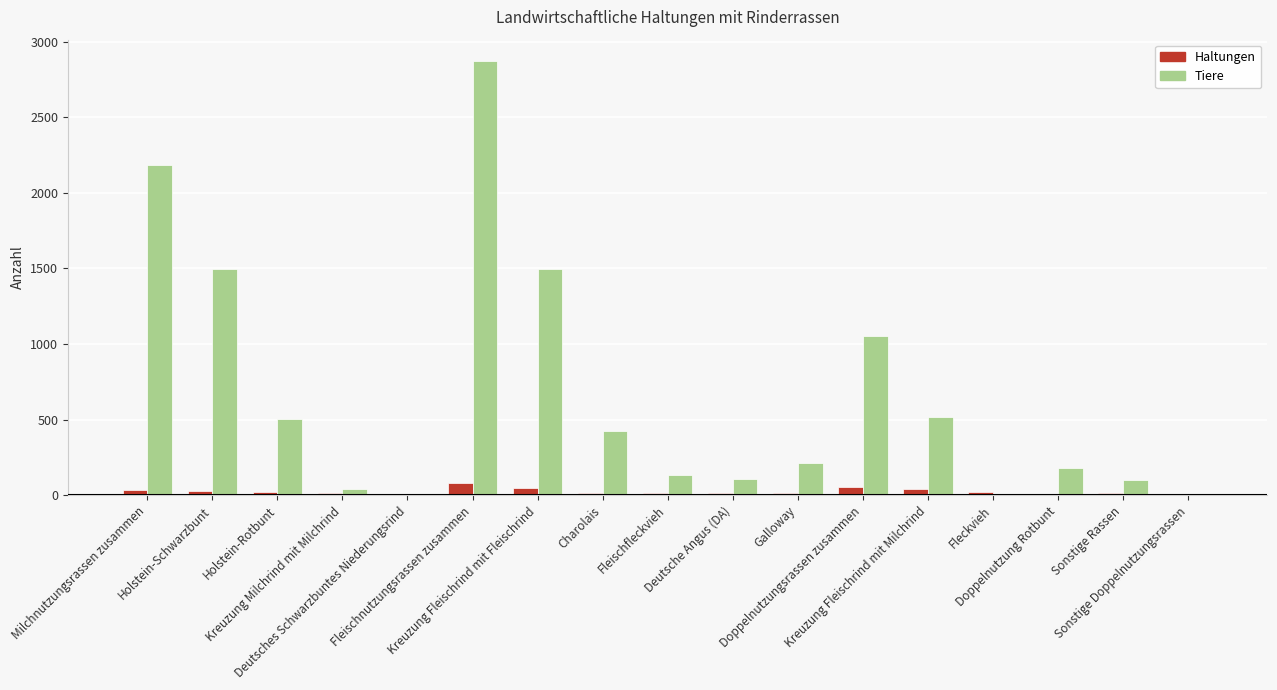

Read the Haltungen value at Doppelnutzungsrassen zusammen.

54.0